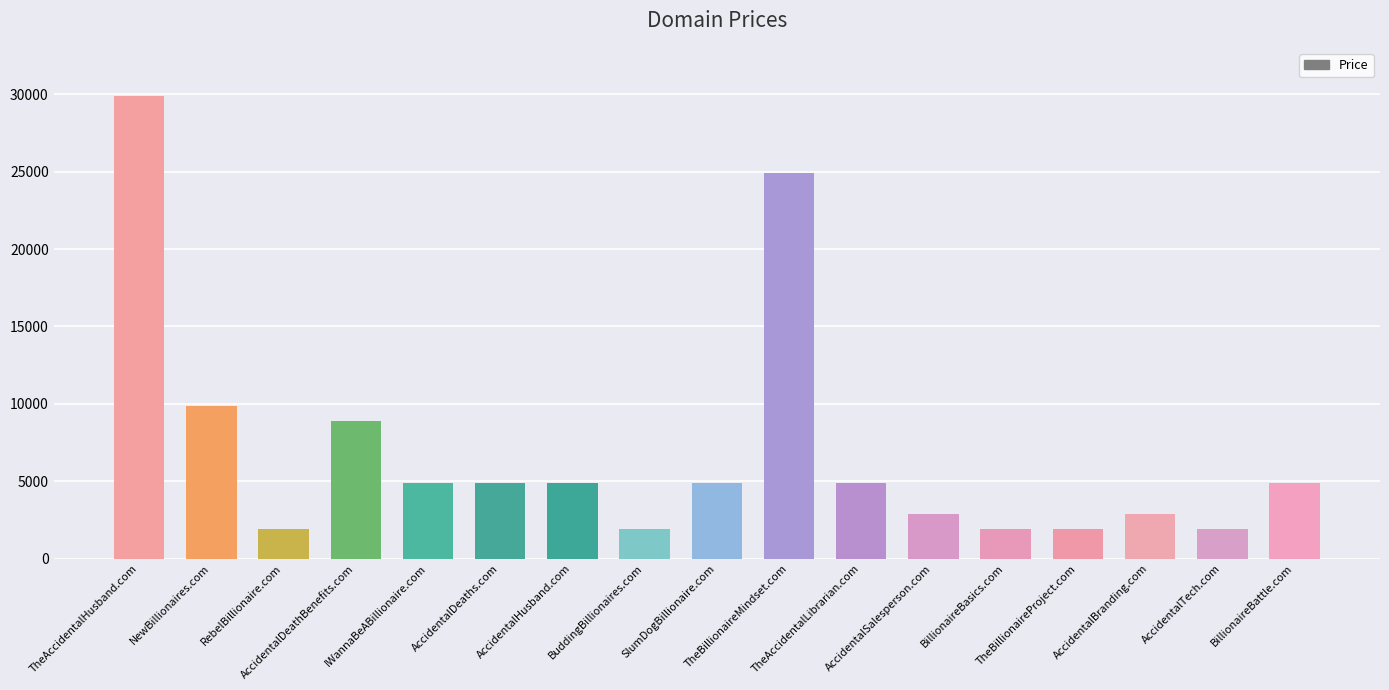

What is the maximum value shown in the chart?

29888